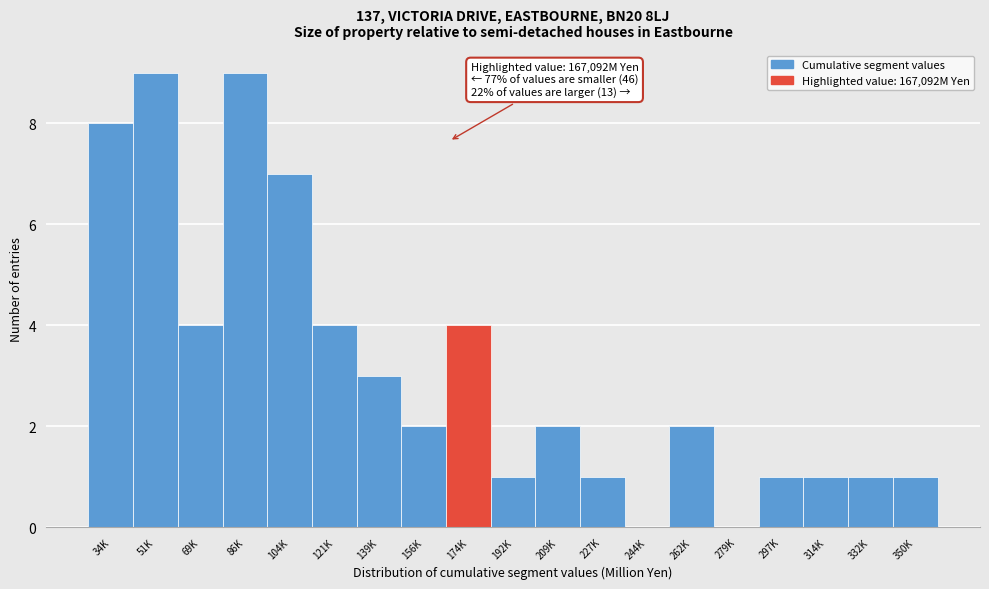

Reading left to right, transcribe all the data shown in this chart.

34K=8	51K=9	69K=4	86K=9	104K=7	121K=4	139K=3	156K=2	174K=4	192K=1	209K=2	227K=1	244K=0	262K=2	279K=0	297K=1	314K=1	332K=1	350K=1